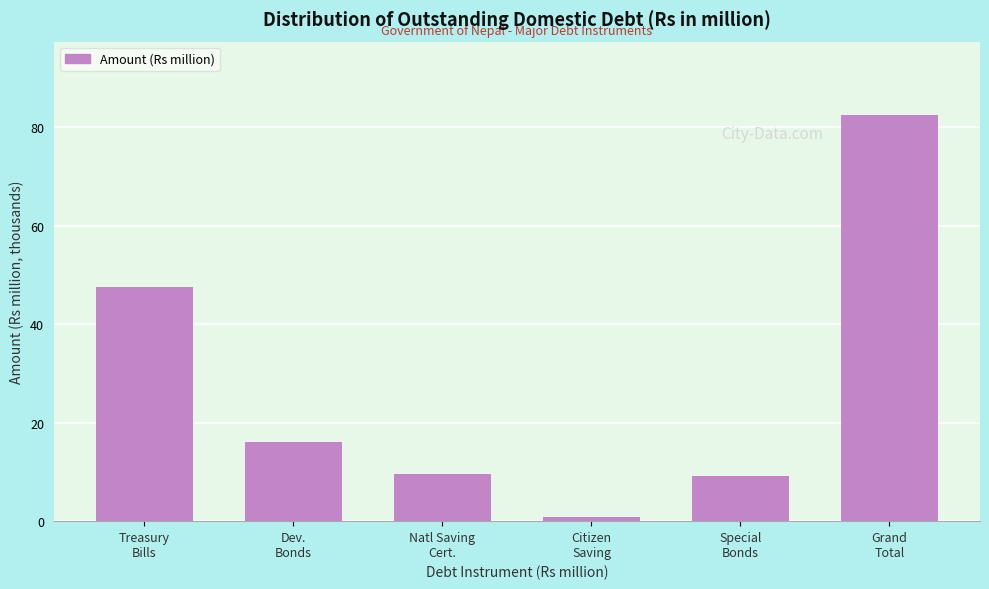

Reading left to right, what are all the values shown in this chart?

47.6	16.1	9.6	0.9	9.2	82.6